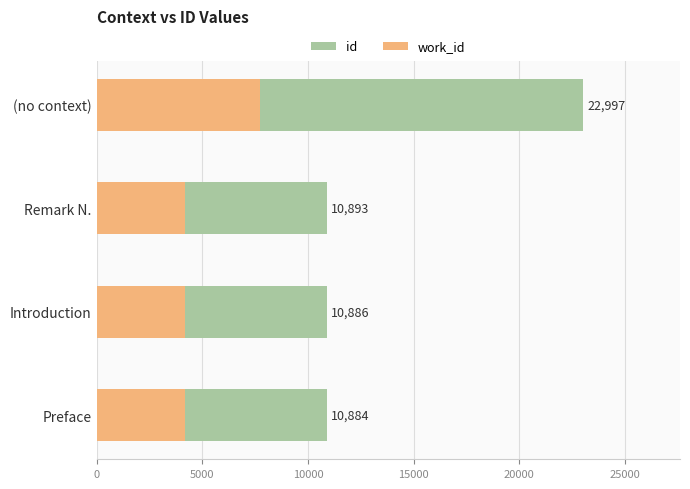

What is the difference between the maximum and second lowest values in the id series?

12111